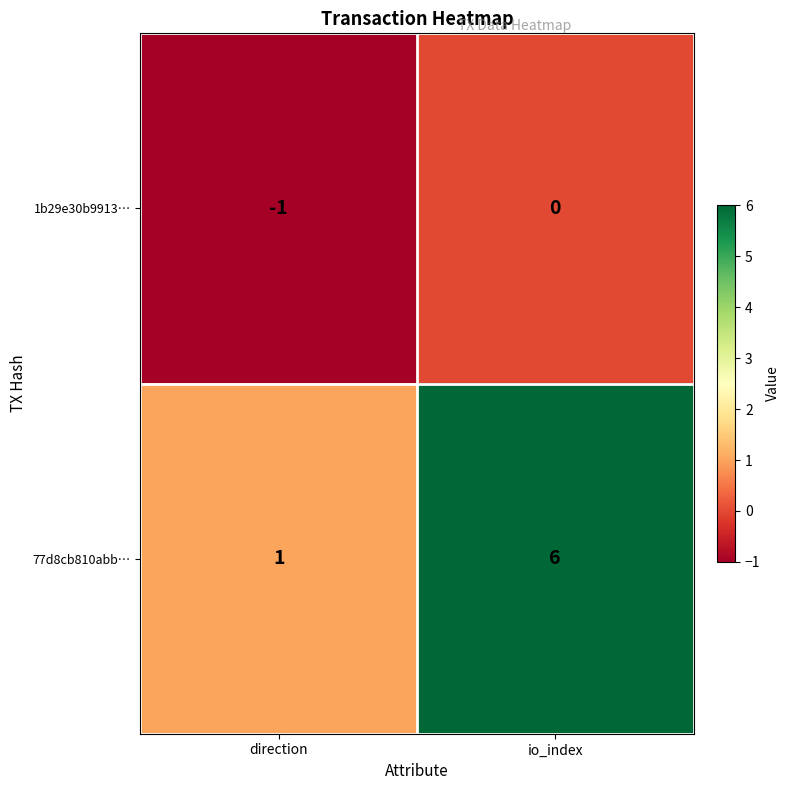

Which category has the lowest value across all series?

direction